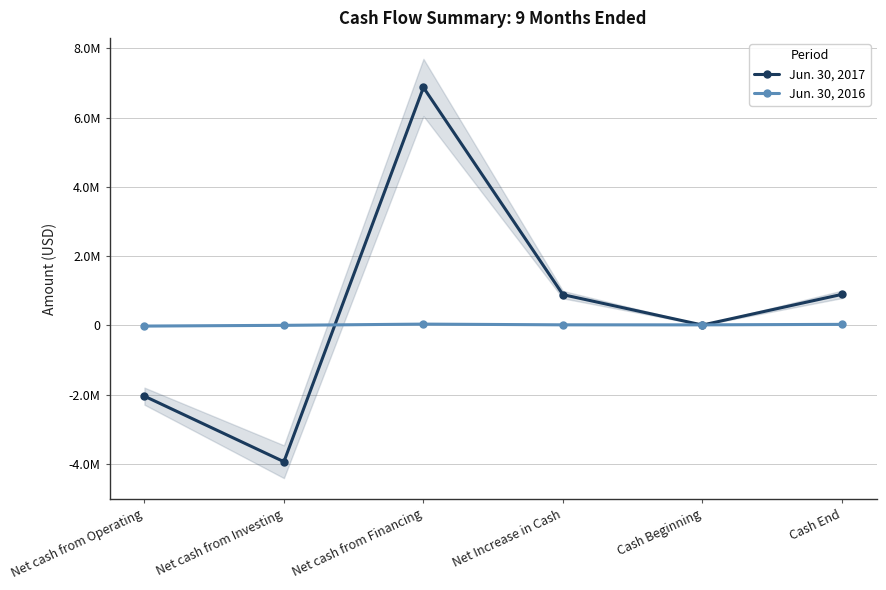

Does the chart have visible grid lines?

Yes